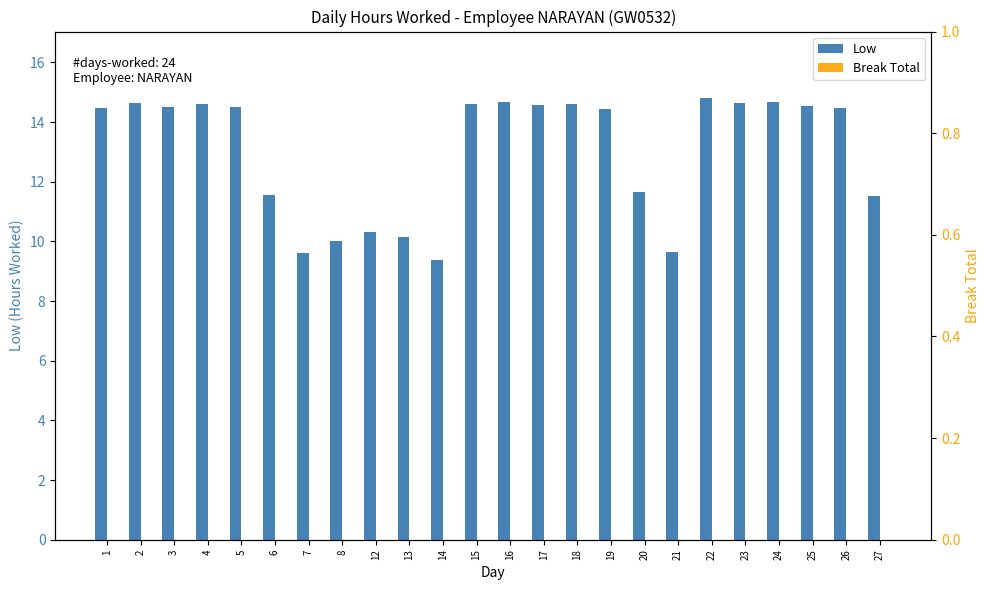

At which category is the sum across all series the highest?

22